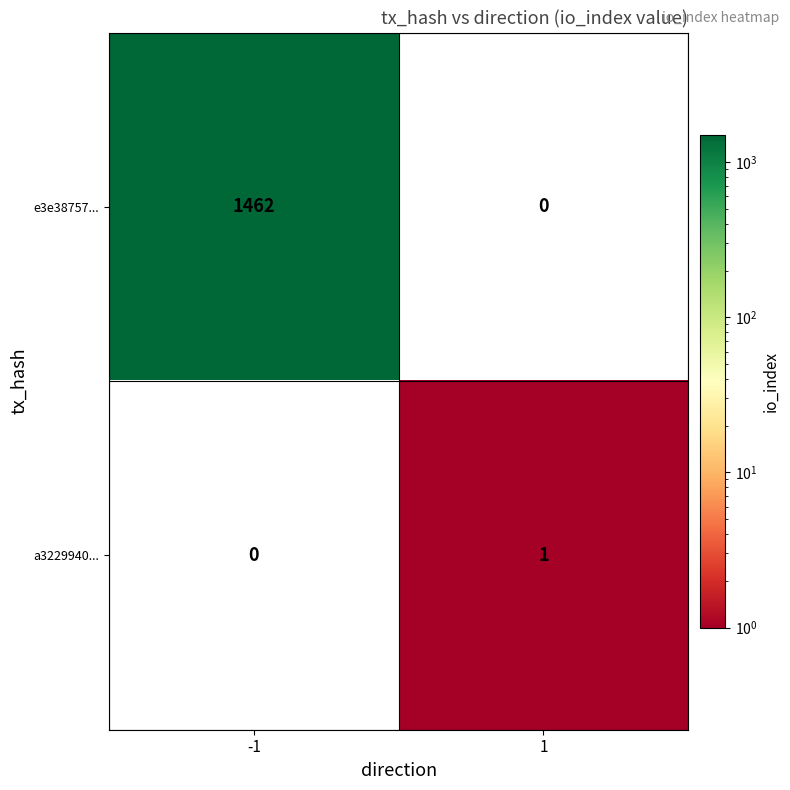

What is the greatest value displayed?

1462